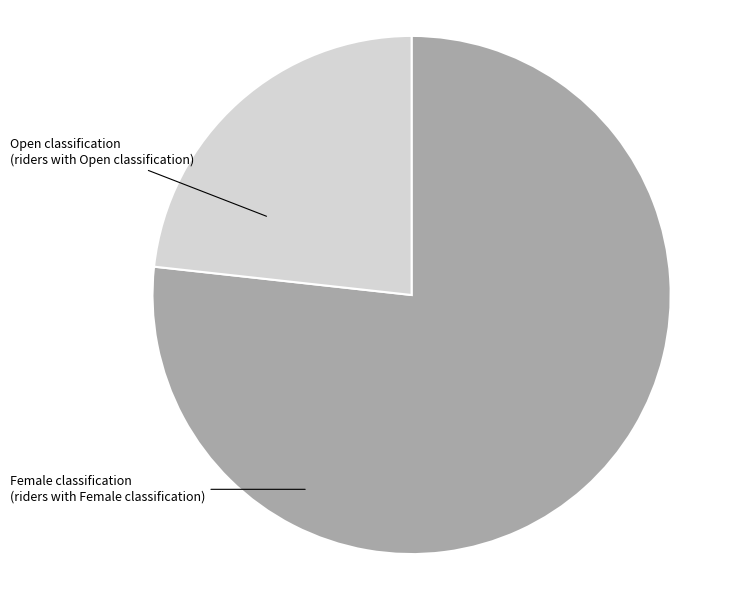

Is it true that Open is 84% of the pie?

False